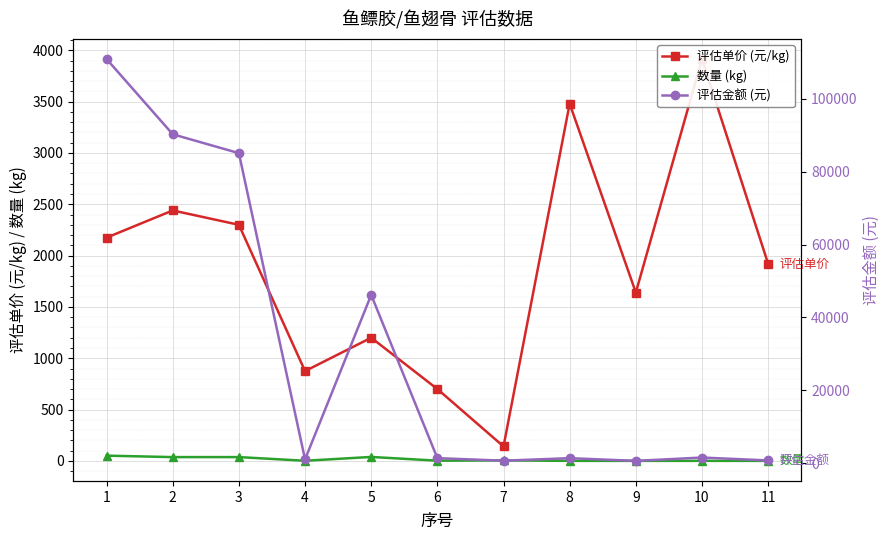

What is the sum of all 评估金额 (元) values?

340042.0